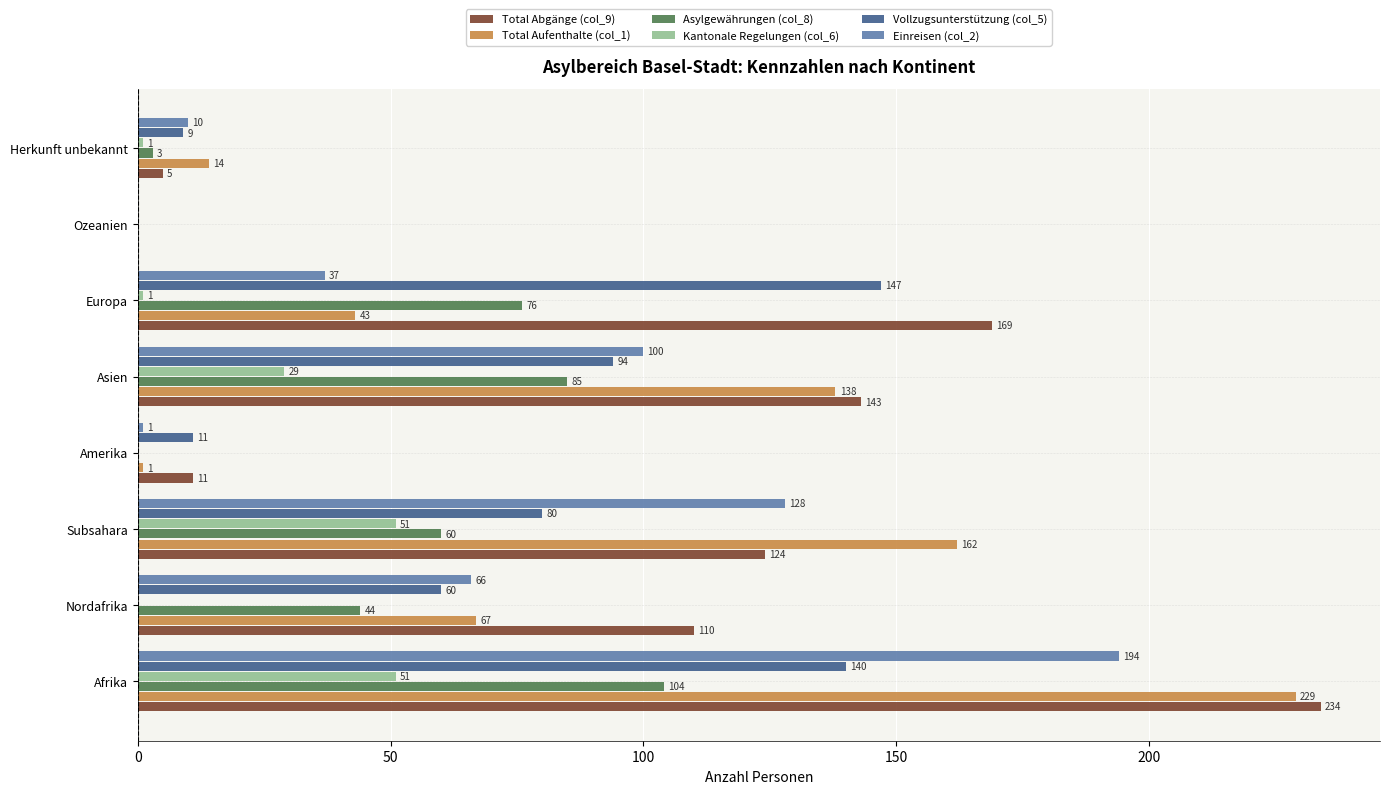

How many distinct data groups are displayed?

6